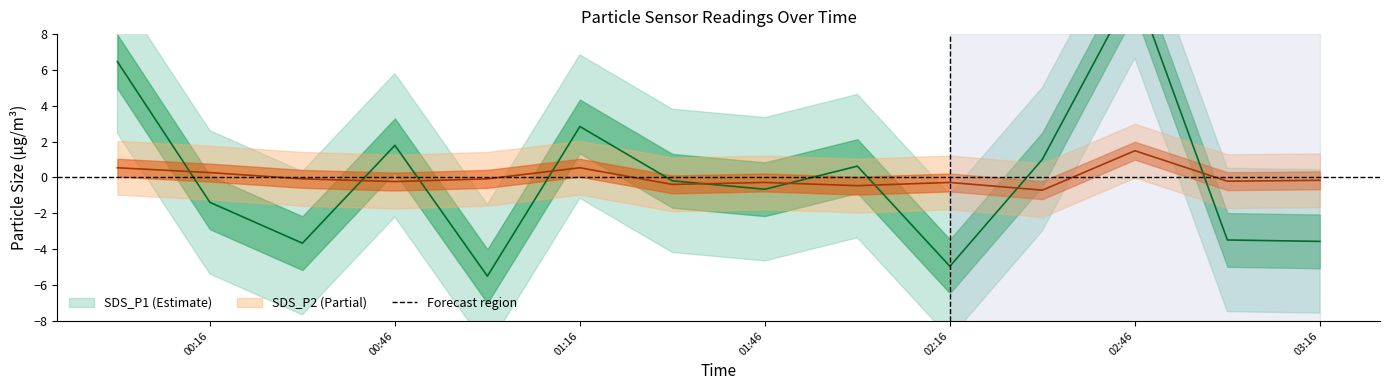

At which category does SDS_P1 reach its first local peak?

00:46